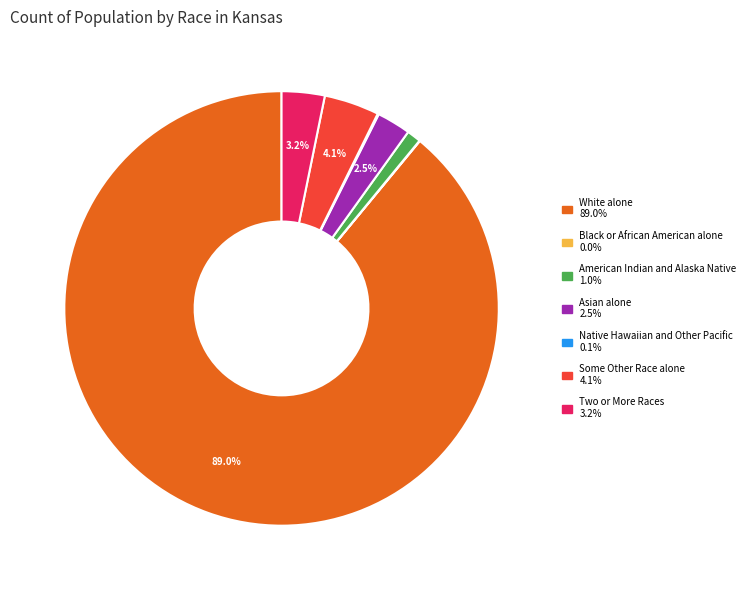

Which category has the biggest portion of the pie?

White alone